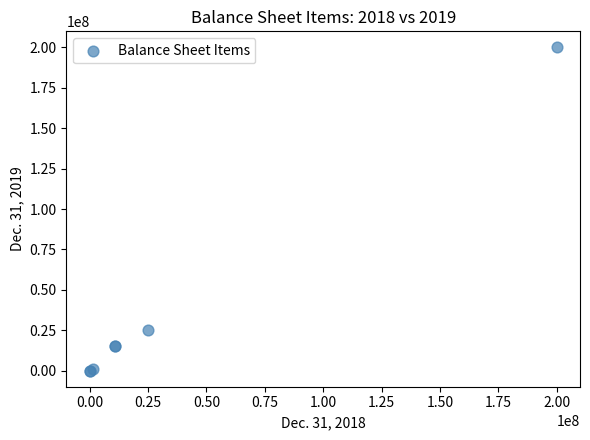

What Y value in the scatter plot is closest to 100000000?

25000000.0